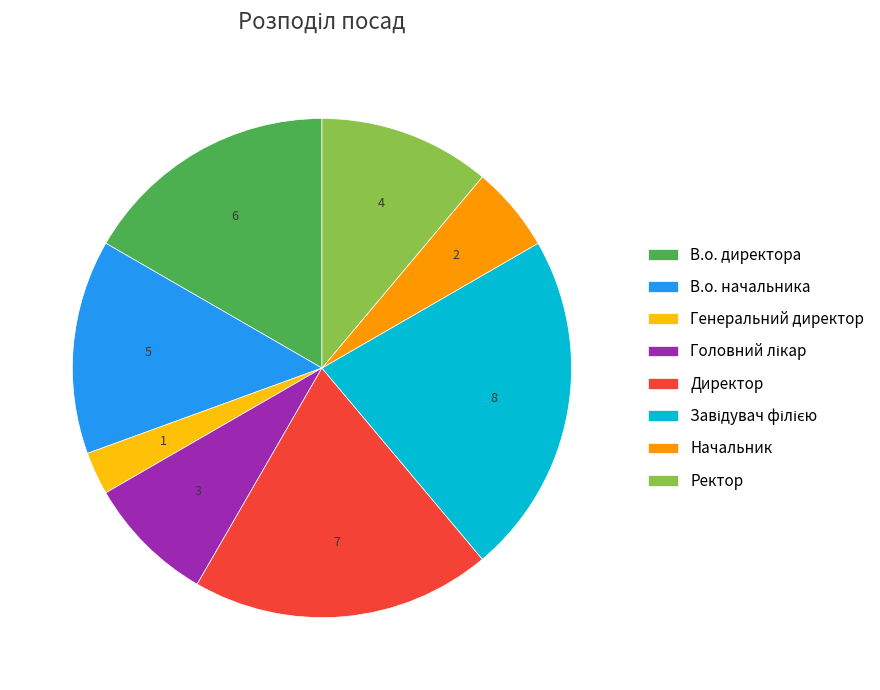

Approximately how many times larger is the value at В.о. директора compared to В.о. начальника?

1.2